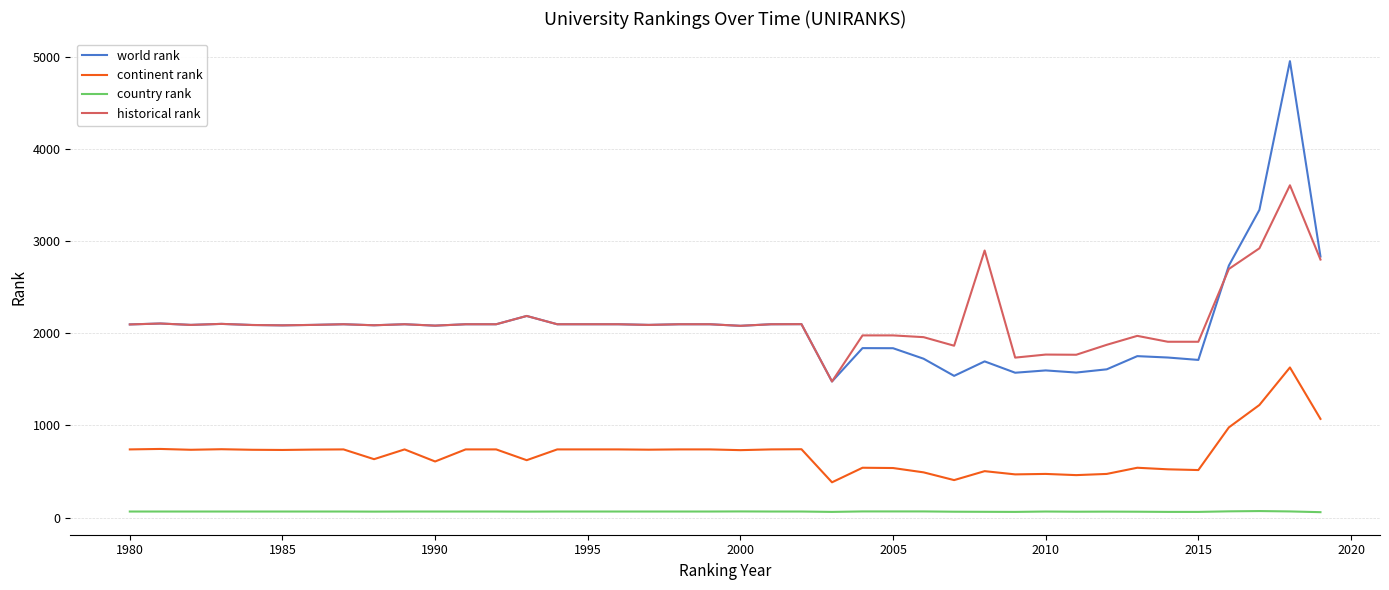

What is the sum of all continent rank values?

27832